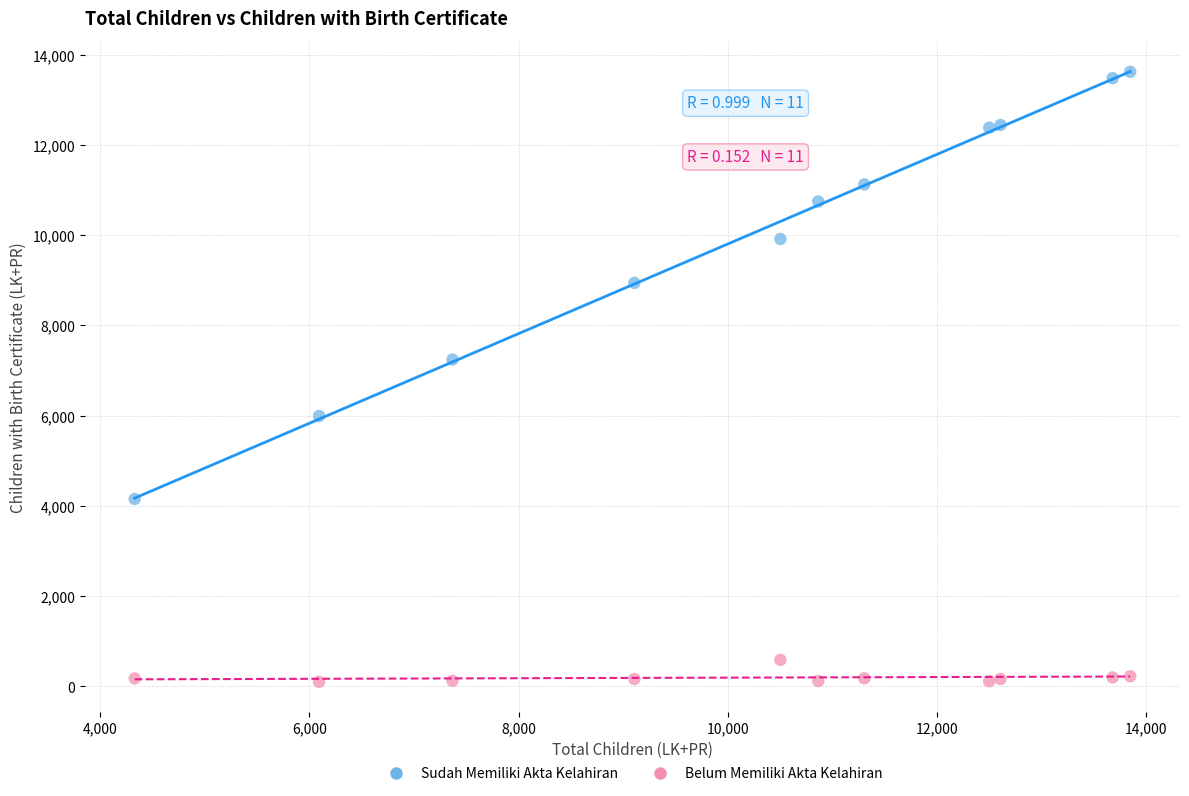

Which series reaches the minimum Y coordinate?

Belum Memiliki Akta Kelahiran